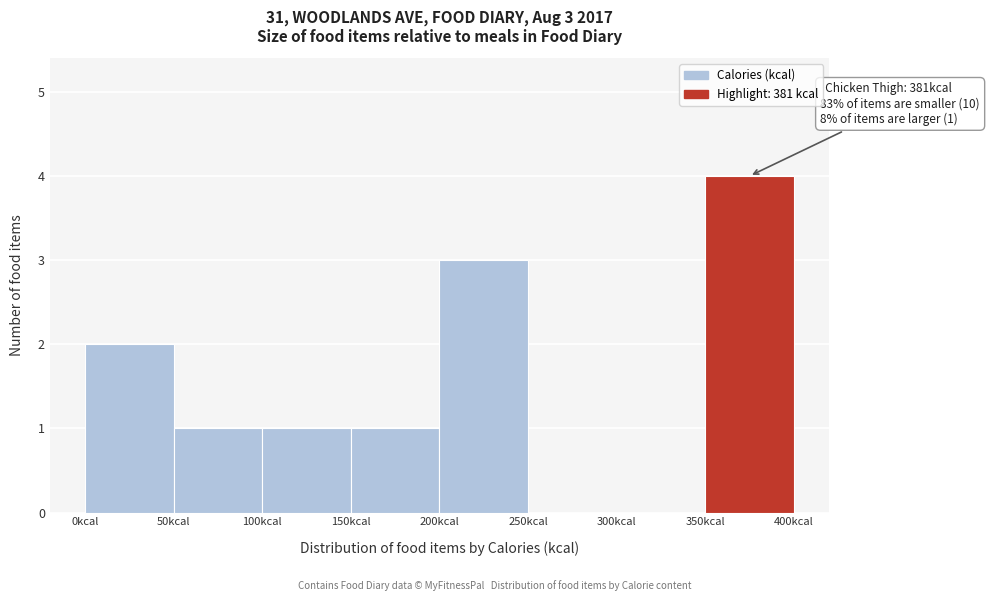

Which range on the x-axis has the tallest bar?

350 to 400